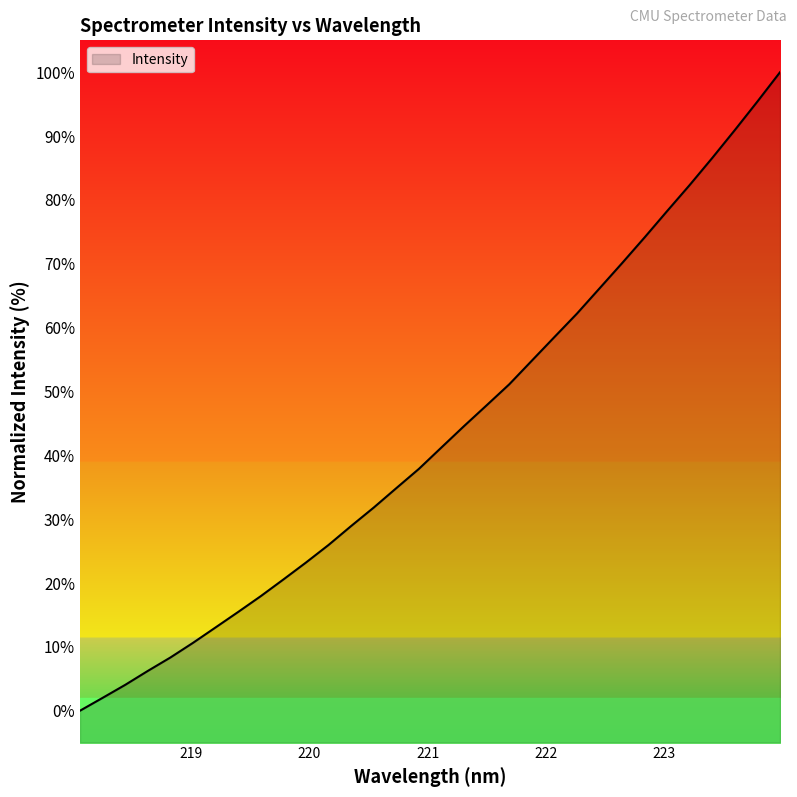

How many lines are shown in the chart?

1